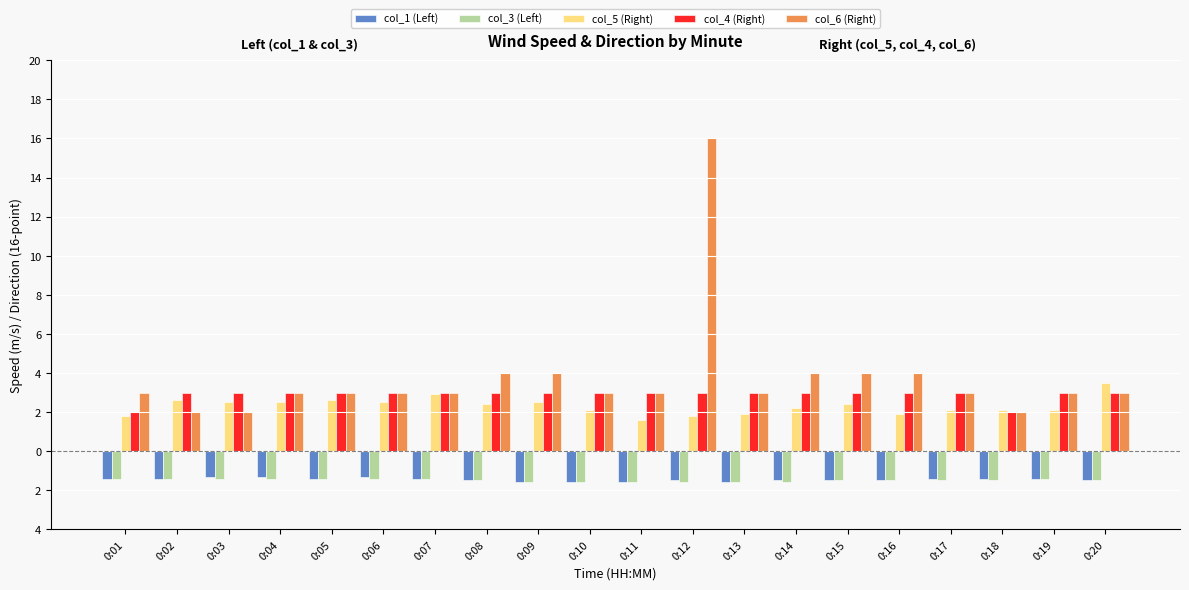

Are the bars horizontal?

No